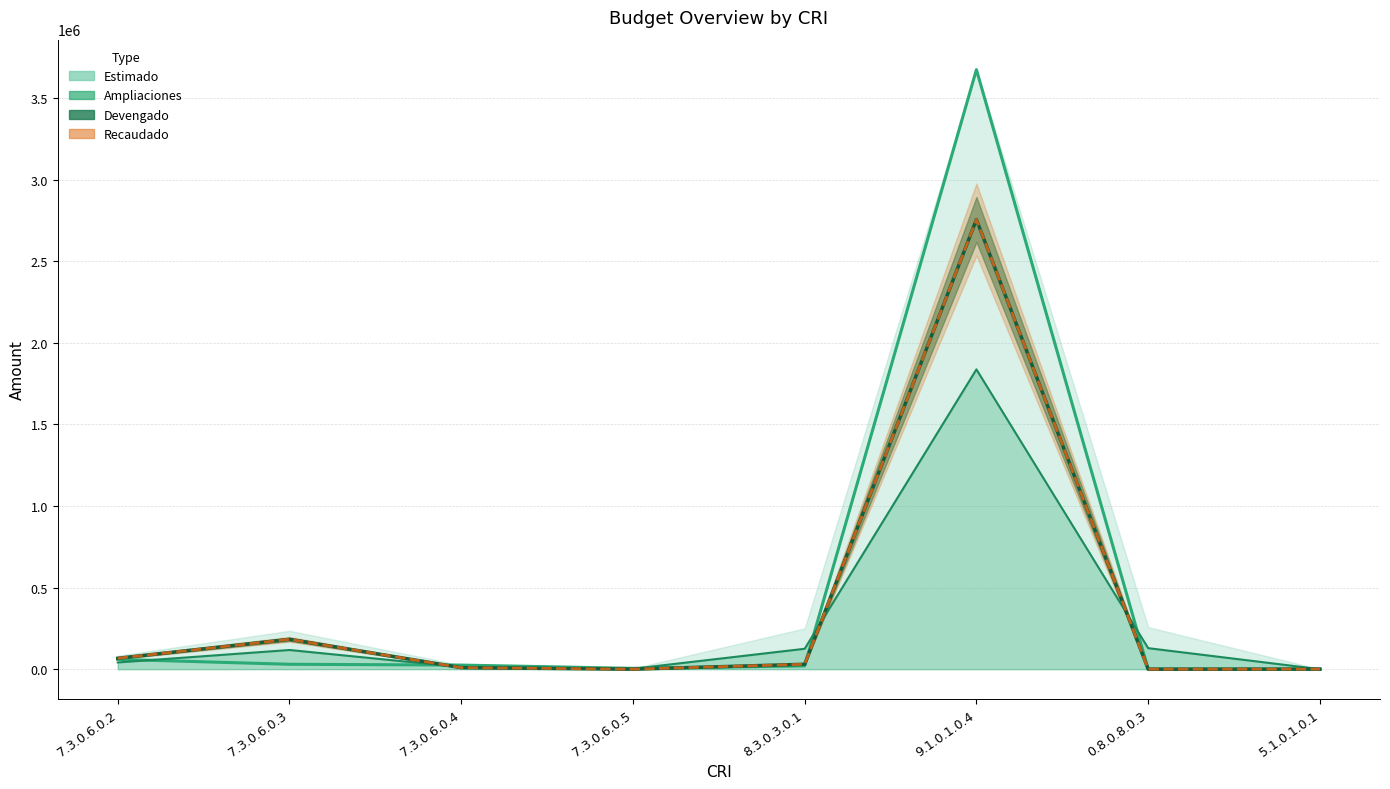

Where is the first local maximum for Recaudado?

7.3.0.6.0.3